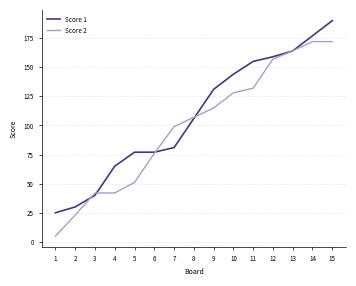

At which label does Score 2 reach its minimum?

1